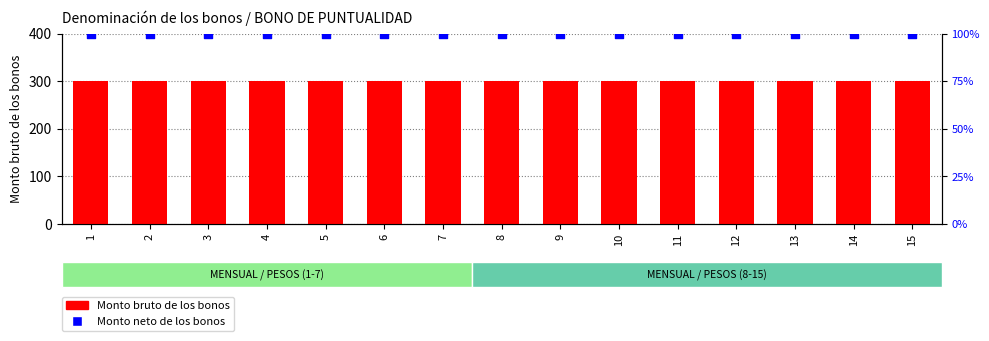

What are all the series names shown in the legend?

Monto bruto de los bonos, Monto neto de los bonos